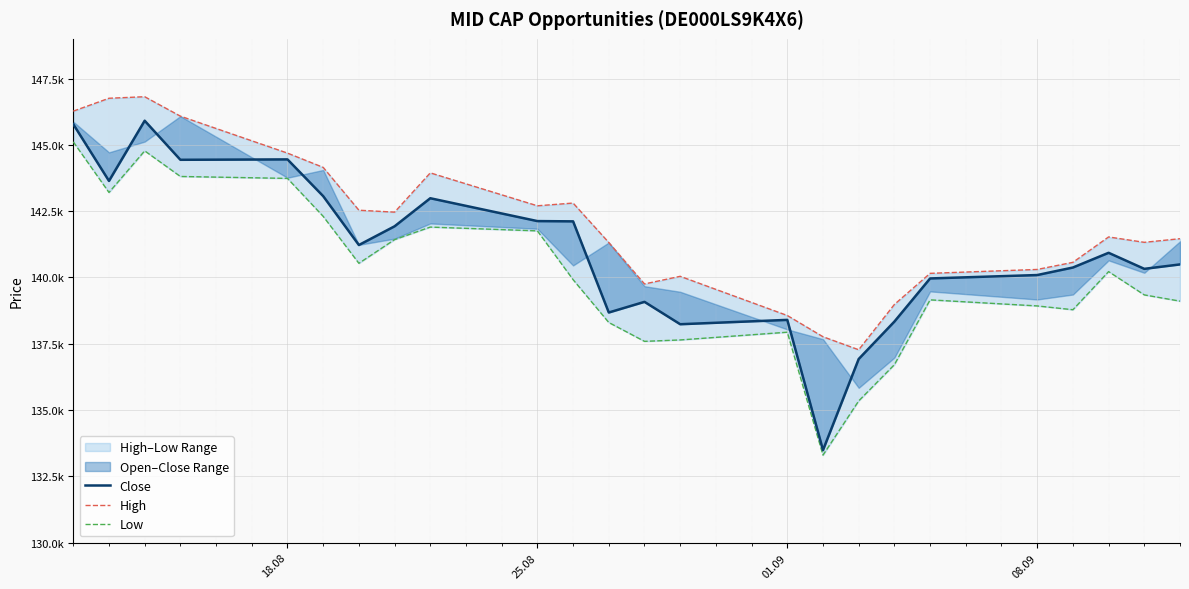

Is the value of Low at 9 greater than the value of High at 18?

Yes